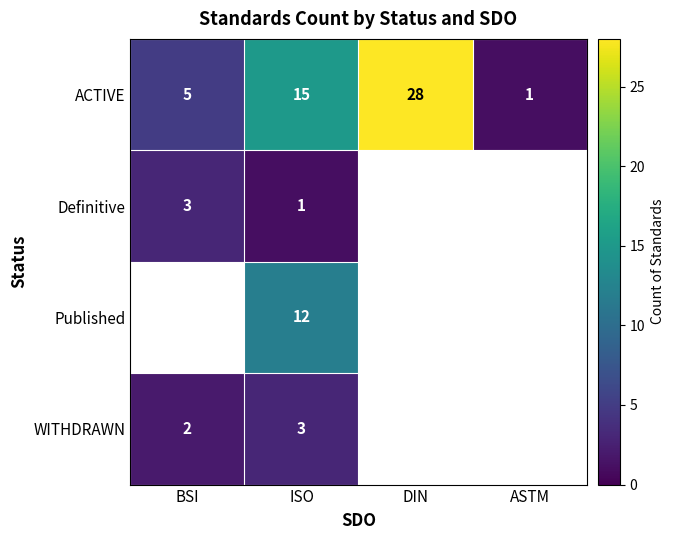

At which label does ACTIVE reach its peak?

DIN